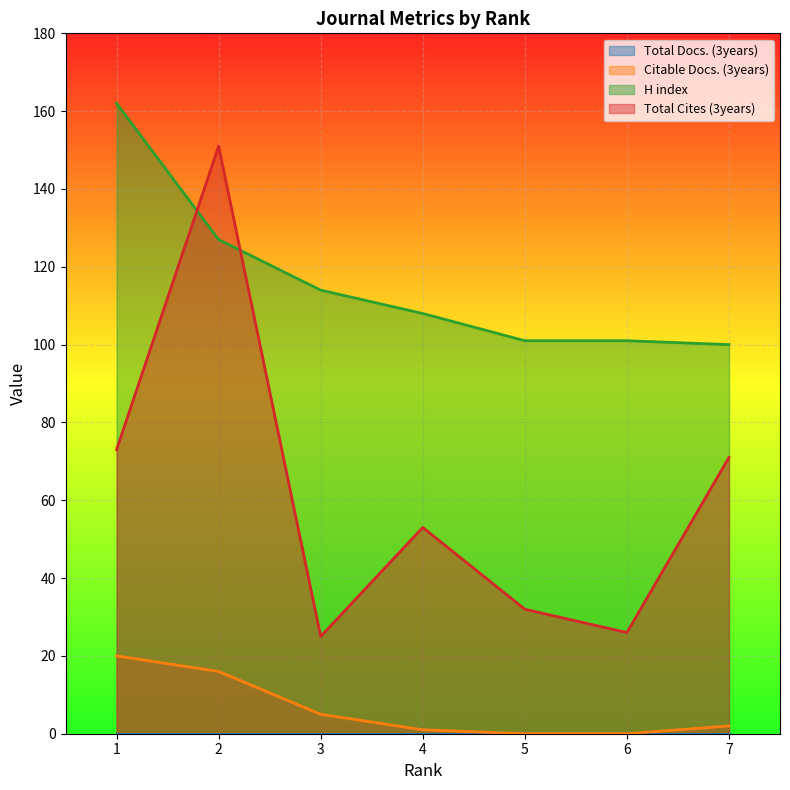

How many values in the H index series exceed 108?

3